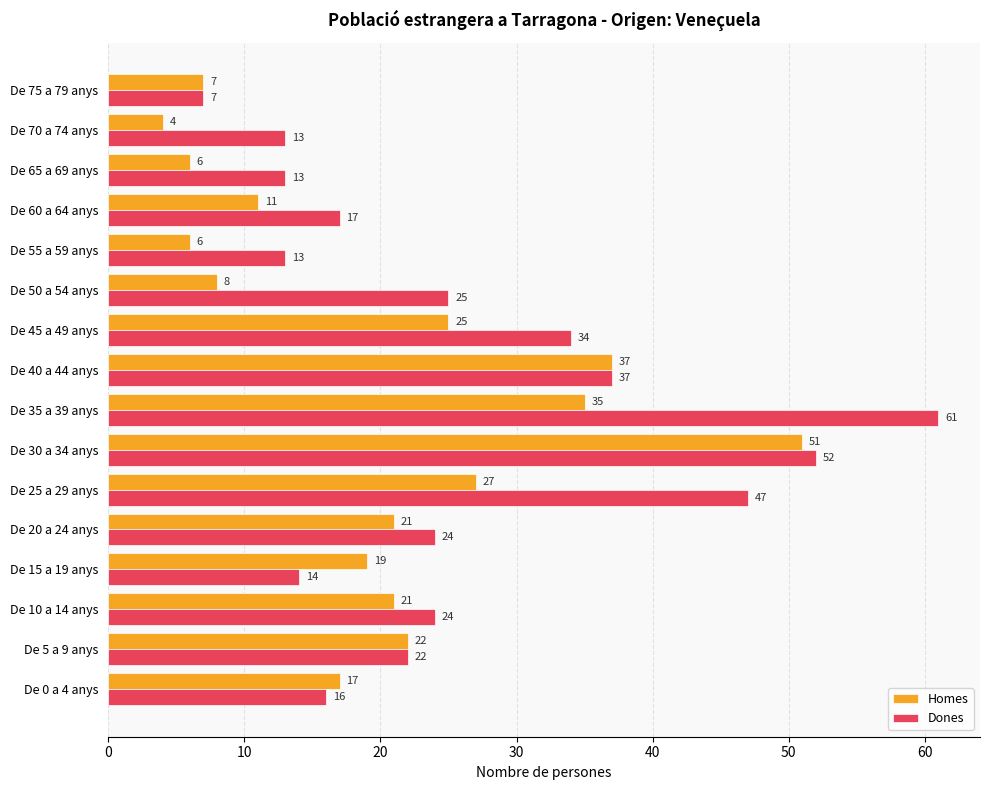

Which series has the largest range (max minus min)?

Dones